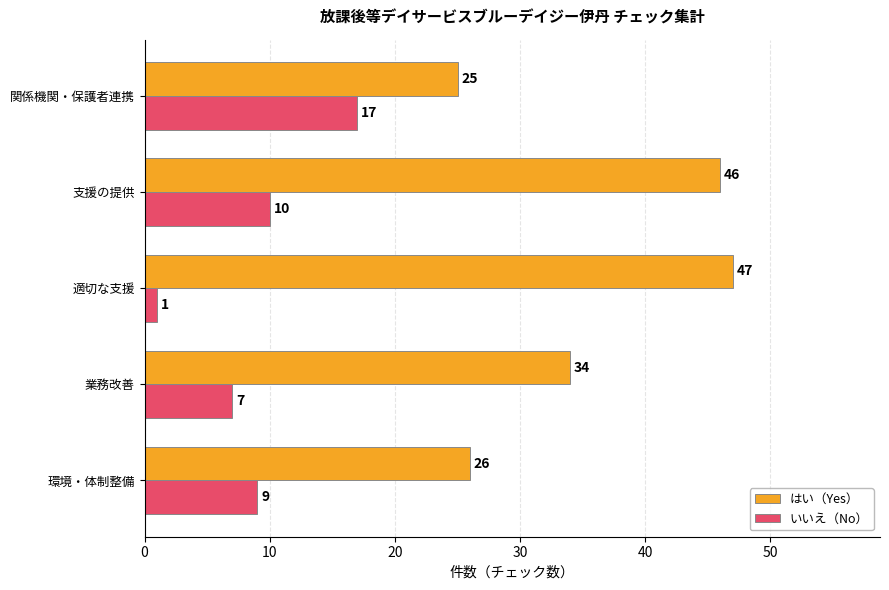

Which series has the widest spread of values?

はい（Yes）